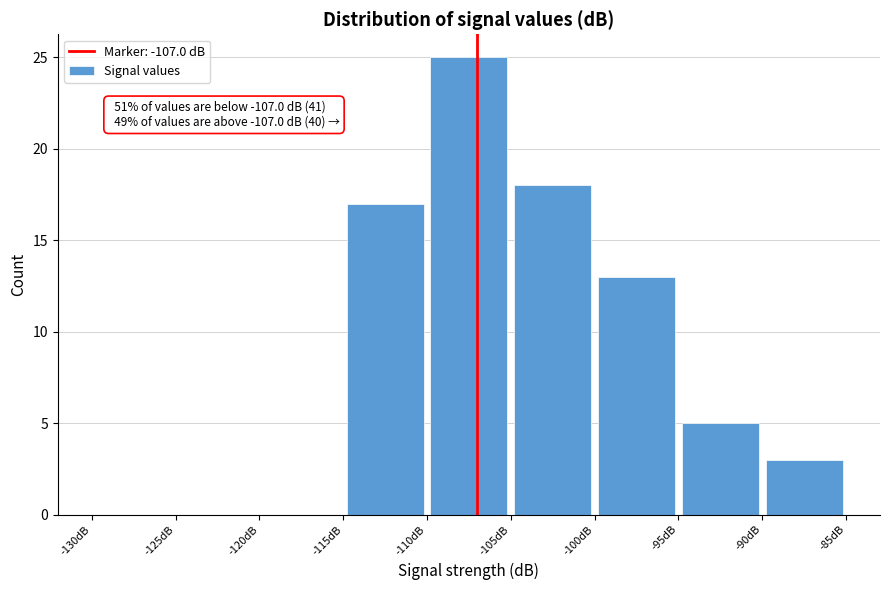

Which range on the x-axis has the tallest bar?

-110 to -105